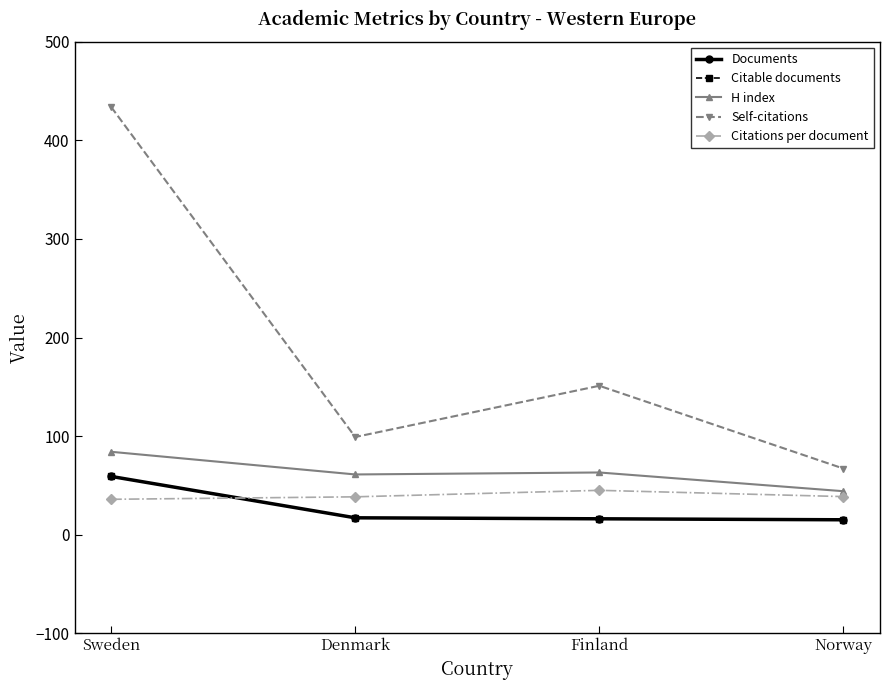

True or false: Citable documents and Documents cross at least once.

False